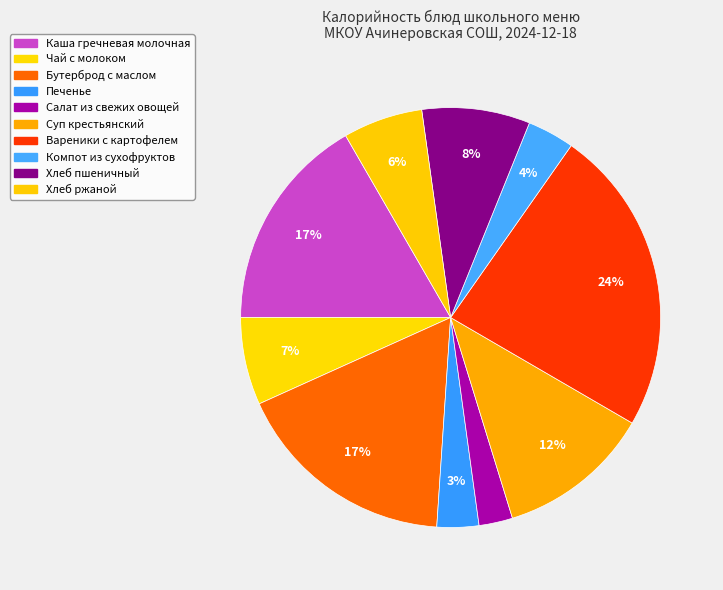

Is Компот из сухофруктов the majority of the pie?

No